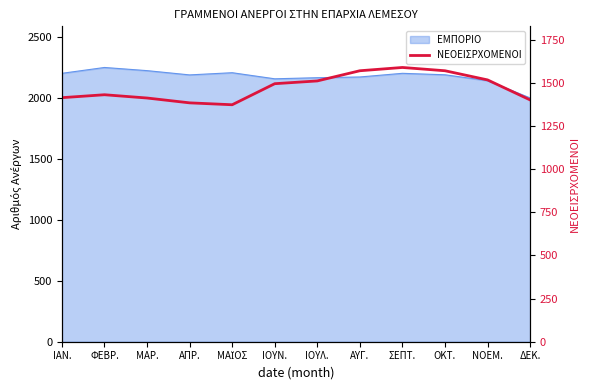

Reading left to right, what are all the values shown in this chart?

1414	1431	1412	1384	1373	1495	1511	1570	1589	1570	1517	1401